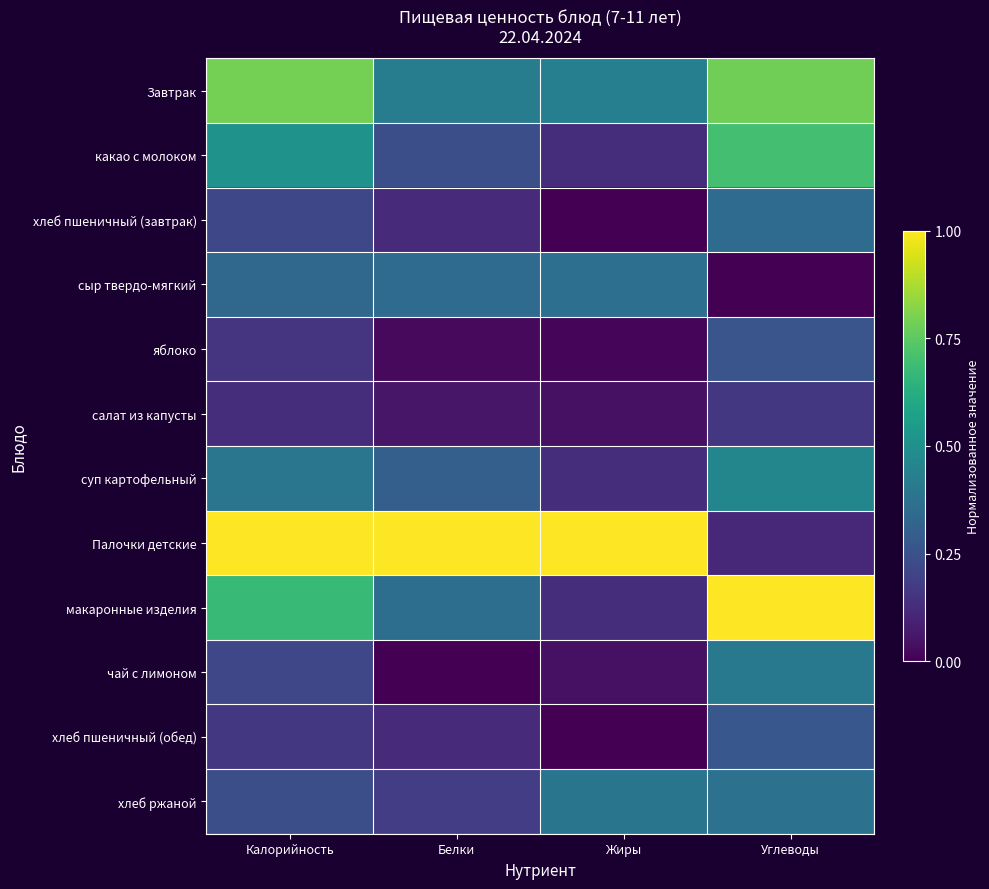

Reading left to right, list all the values displayed in this chart.

Завтрак: Калорийность=0.8	Белки=0.4	Жиры=0.4	Углеводы=0.8
какао с молоком: Калорийность=0.5	Белки=0.2	Жиры=0.1	Углеводы=0.7
хлеб пшеничный (завтрак): Калорийность=0.2	Белки=0.1	Жиры=0.0	Углеводы=0.4
сыр твердо-мягкий: Калорийность=0.3	Белки=0.3	Жиры=0.4	Углеводы=0.0
яблоко: Калорийность=0.2	Белки=0.0	Жиры=0.0	Углеводы=0.3
салат из капусты: Калорийность=0.1	Белки=0.1	Жиры=0.0	Углеводы=0.2
суп картофельный: Калорийность=0.4	Белки=0.3	Жиры=0.1	Углеводы=0.5
Палочки детские: Калорийность=1.0	Белки=1.0	Жиры=1.0	Углеводы=0.1
макаронные изделия: Калорийность=0.7	Белки=0.4	Жиры=0.1	Углеводы=1.0
чай с лимоном: Калорийность=0.2	Белки=0.0	Жиры=0.0	Углеводы=0.4
хлеб пшеничный (обед): Калорийность=0.2	Белки=0.1	Жиры=0.0	Углеводы=0.3
хлеб ржаной: Калорийность=0.2	Белки=0.2	Жиры=0.4	Углеводы=0.4